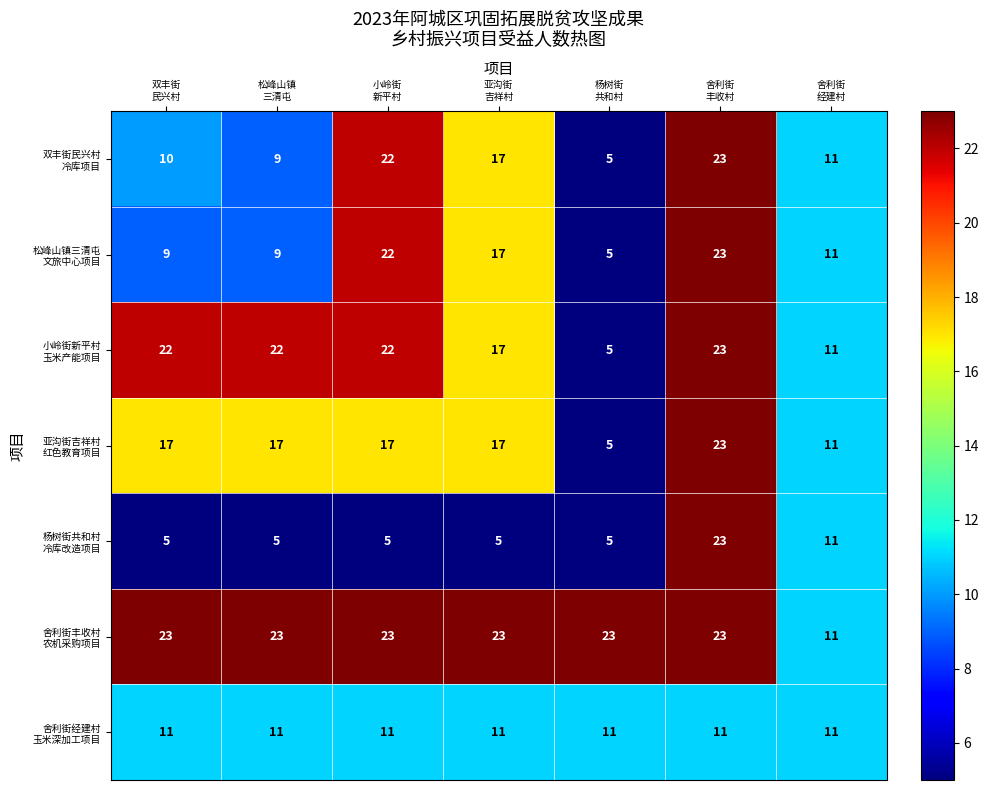

How many series are shown in this chart?

7